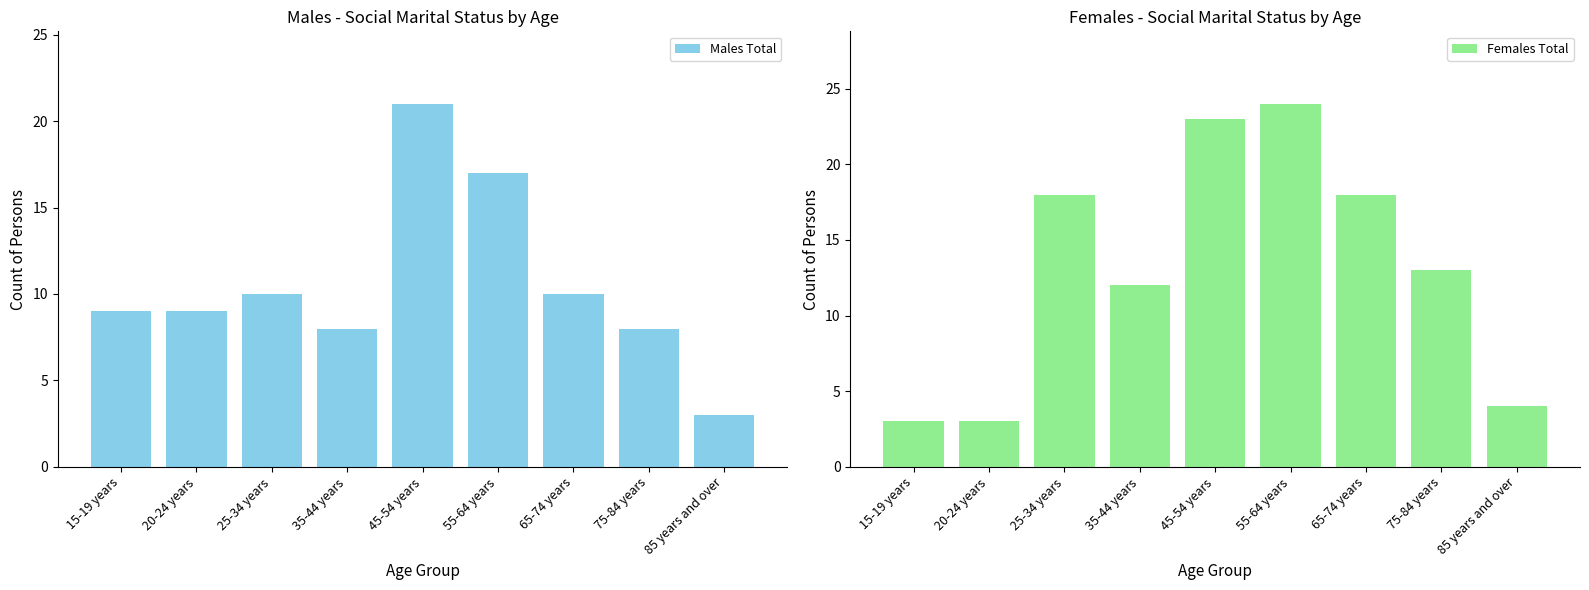

At which category is the sum across all series the highest?

45-54 years